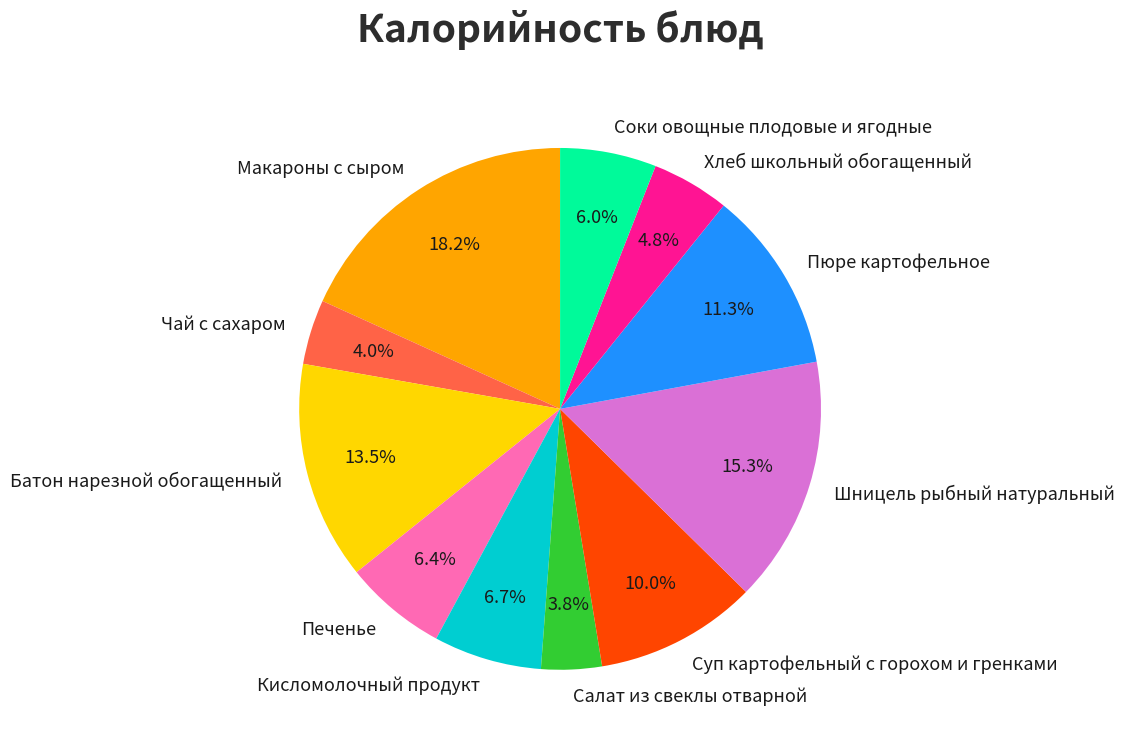

Approximately how many times larger is the value at Салат из свеклы отварной compared to Печенье?

0.6